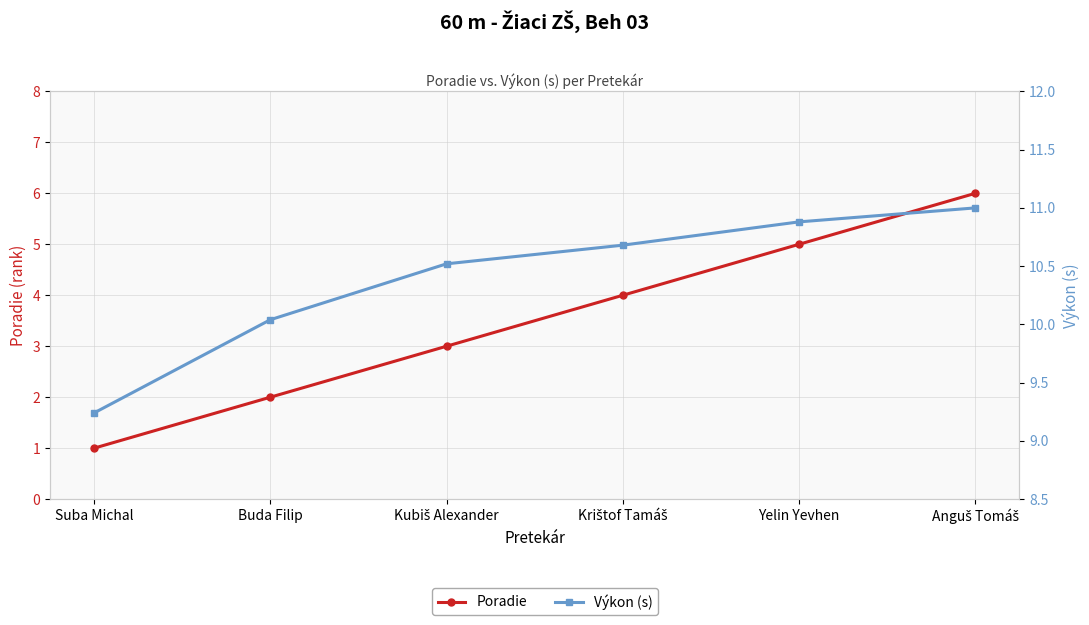

List the series in order of their overall mean, highest first.

Výkon (s), Poradie